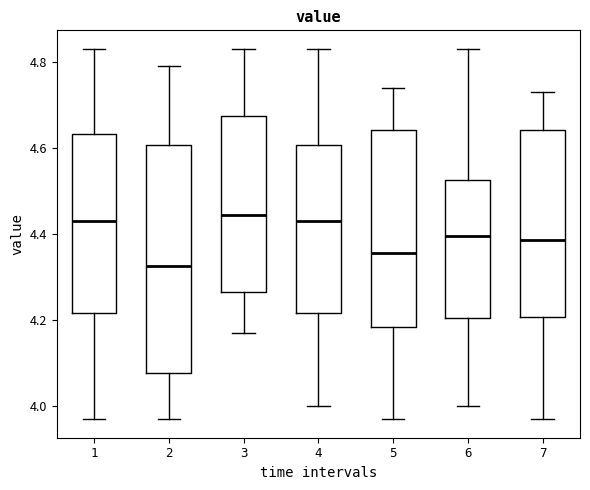

Reading left to right, read every box against the y-axis: the position of its median line, the range the box covers, and the ends of its whiskers. The values are not printed on the chart, so give them approximately, as read against the axis.

1: median 4.44, box 4.22 to 4.64, whiskers 3.98 to 4.84
2: median 4.32, box 4.08 to 4.60, whiskers 3.98 to 4.80
3: median 4.44, box 4.26 to 4.68, whiskers 4.18 to 4.84
4: median 4.44, box 4.22 to 4.60, whiskers 4.00 to 4.84
5: median 4.36, box 4.18 to 4.64, whiskers 3.98 to 4.74
6: median 4.40, box 4.20 to 4.52, whiskers 4.00 to 4.84
7: median 4.38, box 4.20 to 4.64, whiskers 3.98 to 4.74